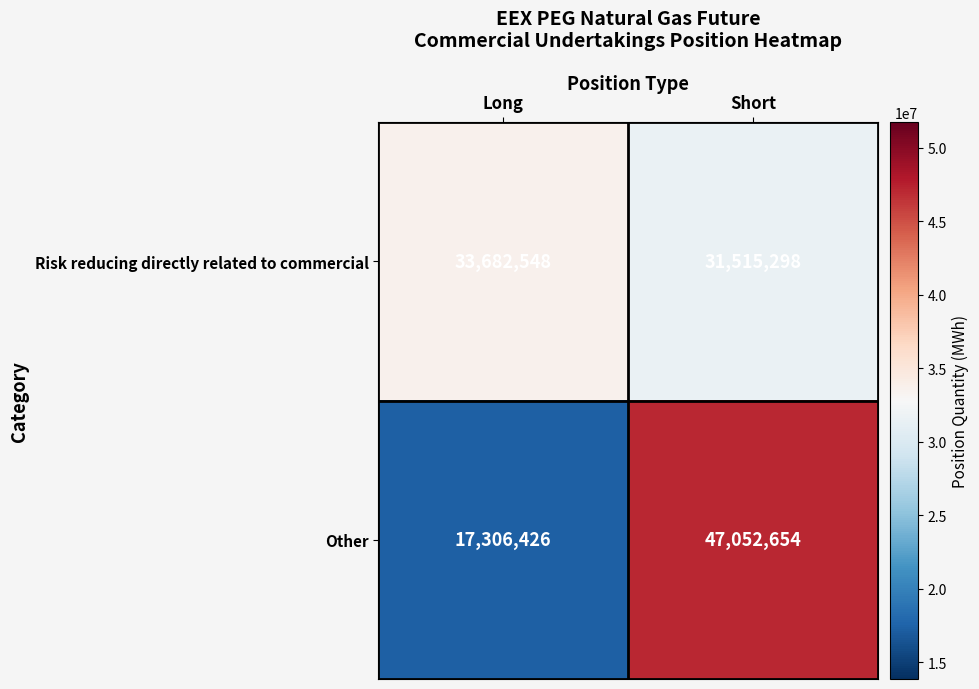

True or false: Risk reducing directly related to commercial has a value of 17643882 at Short.

False